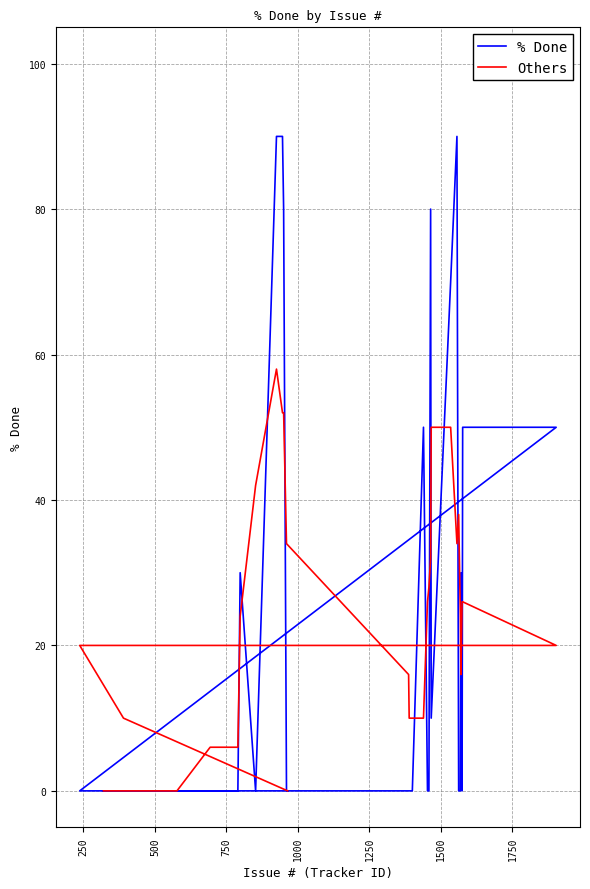

Is the value of Others at 1500 greater than the value of % Done at 2000?

No